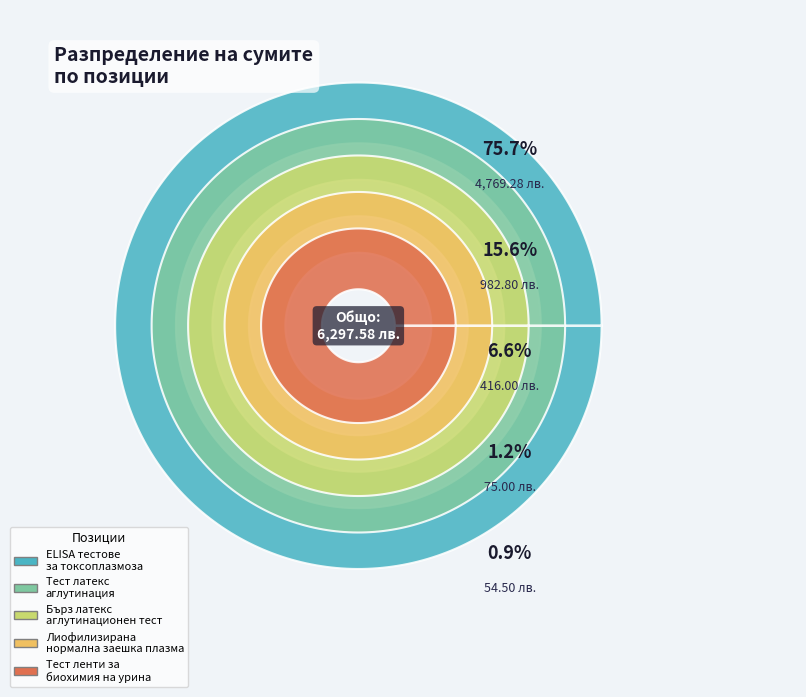

To the nearest percent, what percentage of the pie is Тест латекс
аглутинация?

16%